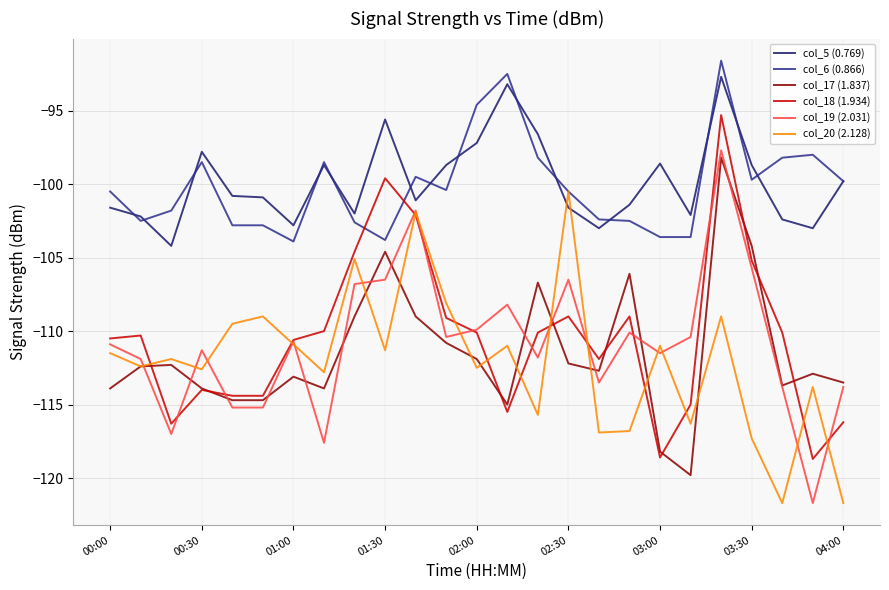

True or false: col_17 (1.837) and col_5 (0.769) intersect in this chart.

False